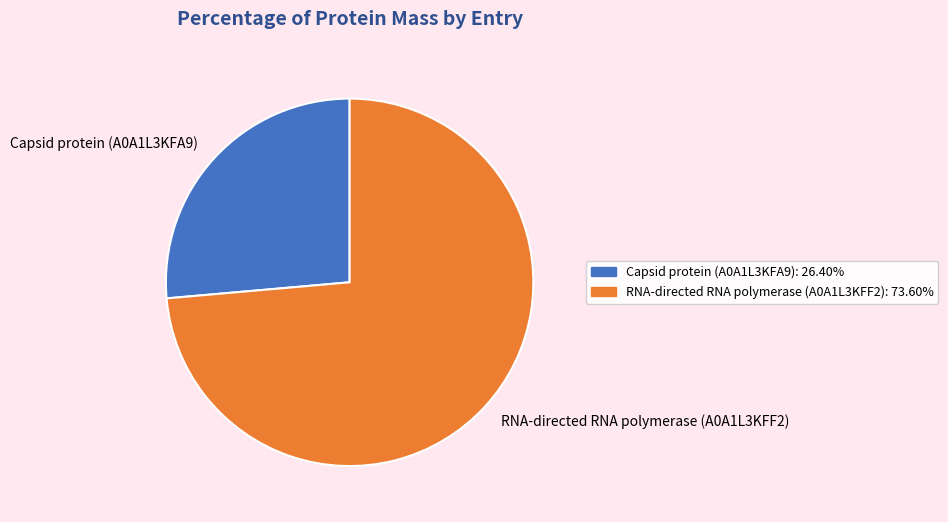

The RNA-directed RNA polymerase (A0A1L3KFF2) slice represents 83% of the pie. True or false?

False